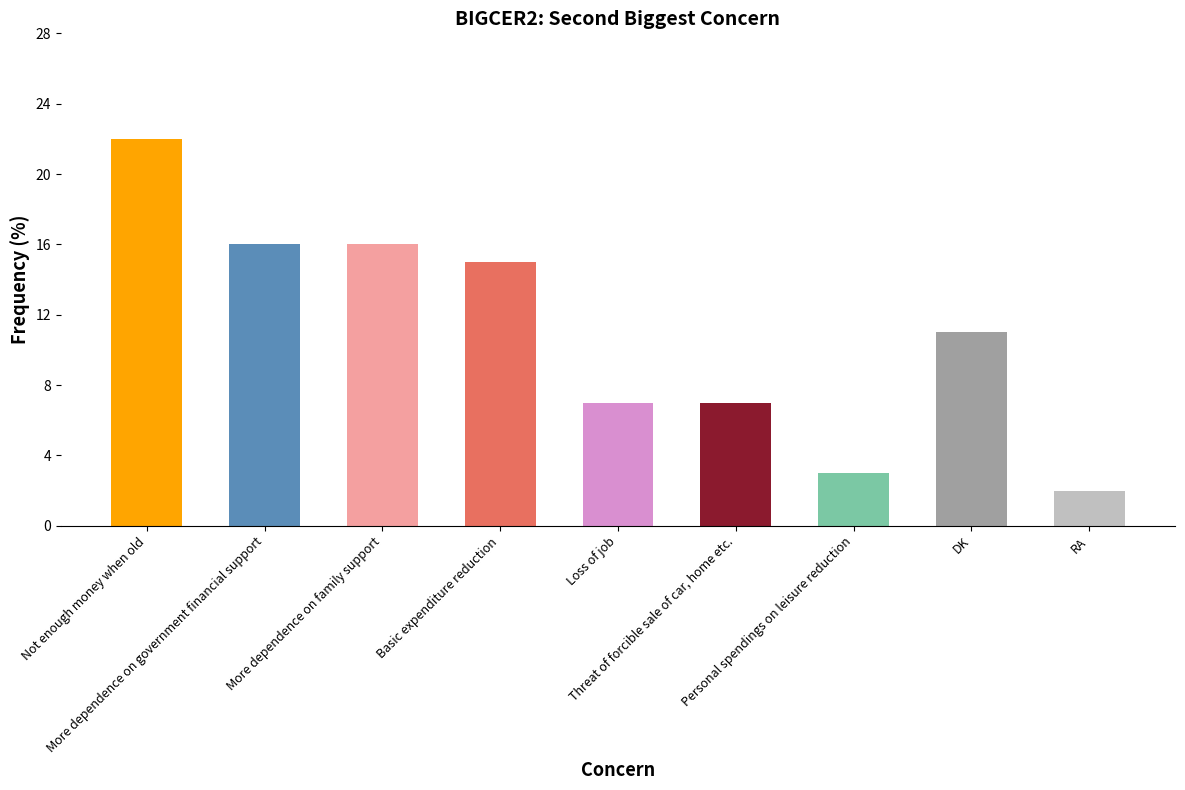

True or false: the data shows 10 at Basic expenditure reduction.

False